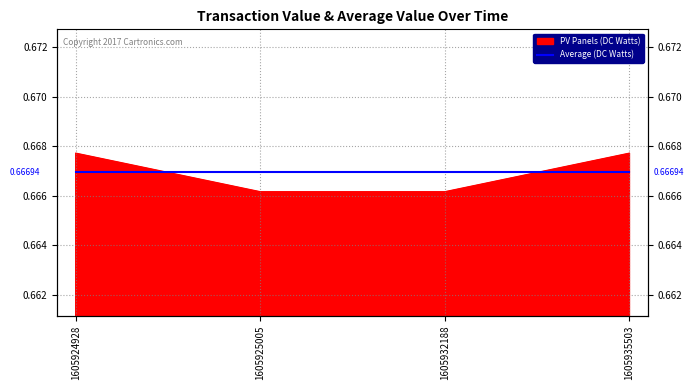

What is the sum of the values at 1605924928 and 1605935503?

1.3